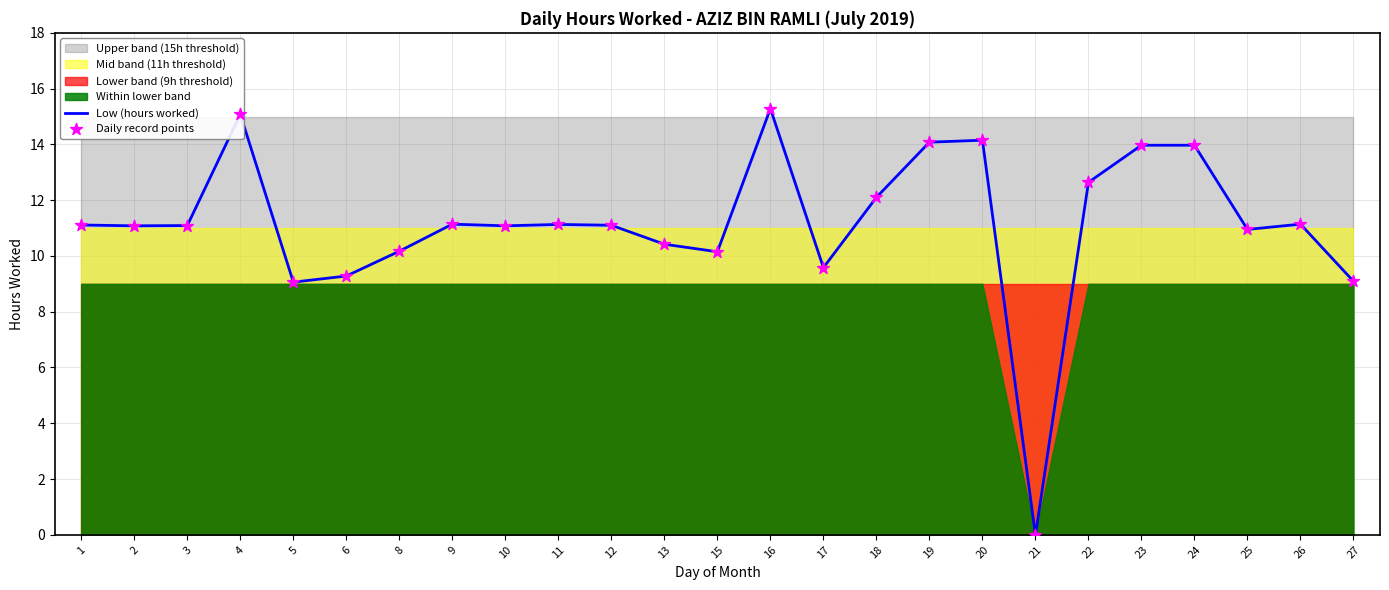

Which series has the largest Y range (max minus min)?

Low (hours worked)